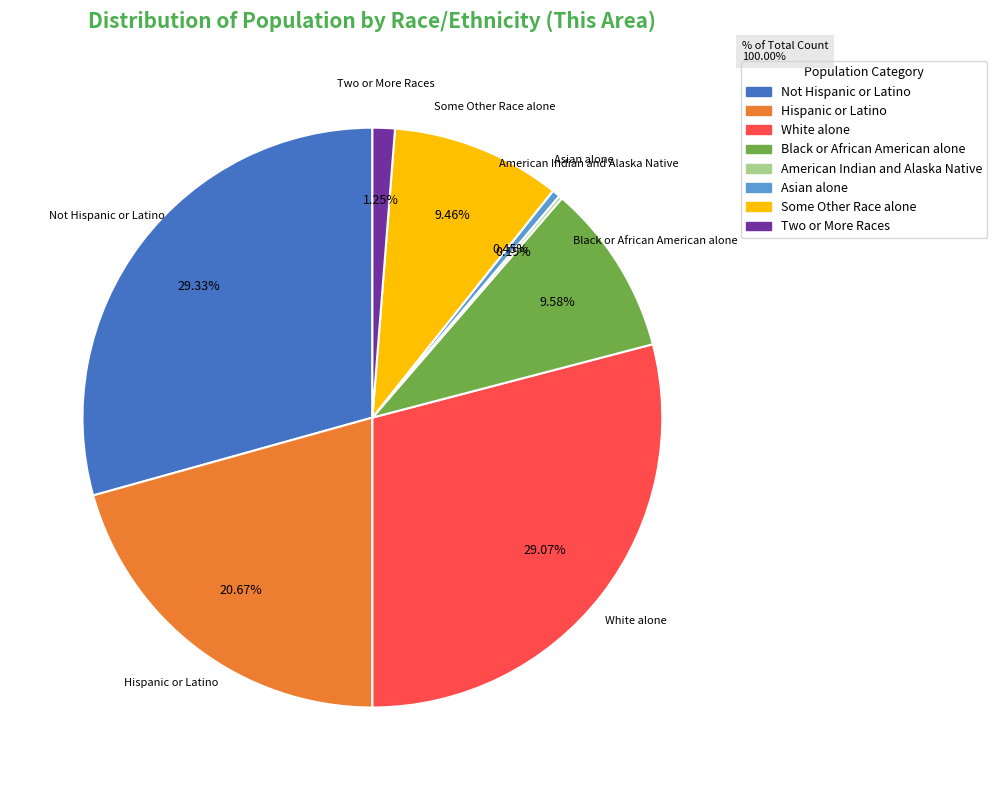

The Asian alone slice represents 0% of the pie. True or false?

True